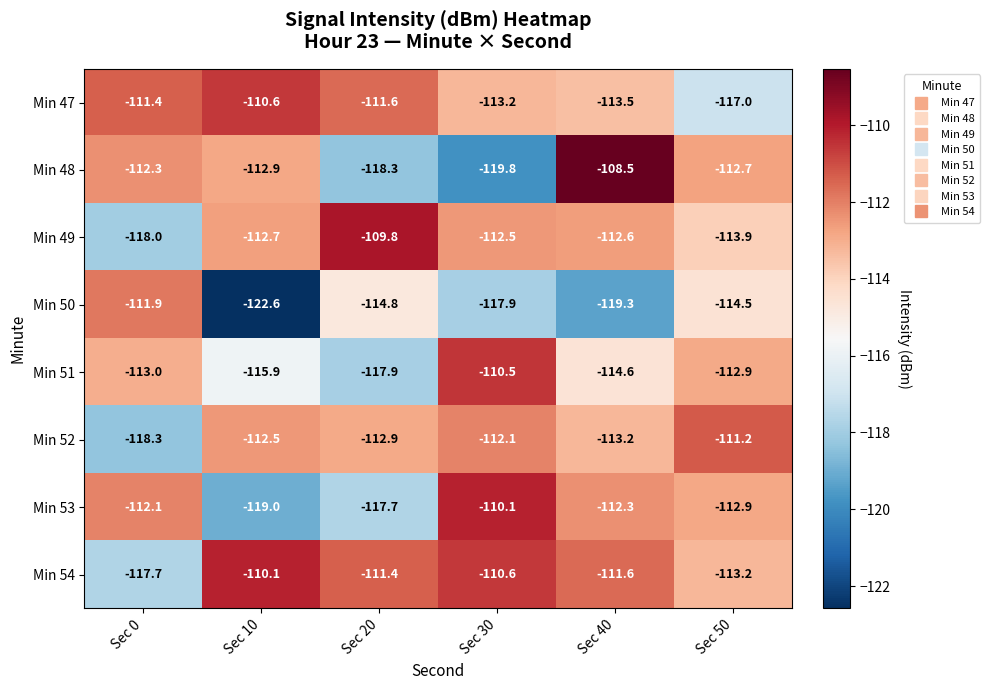

Which series has the largest range (max minus min)?

Min 48